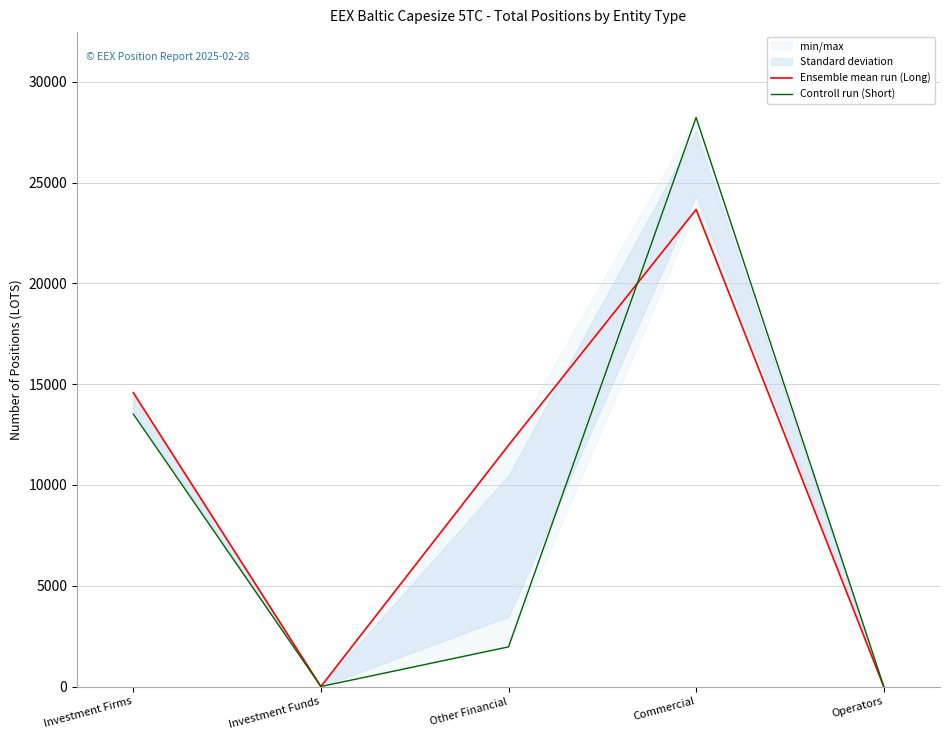

At which category does Controll run (Short) reach its first local valley?

Investment Funds